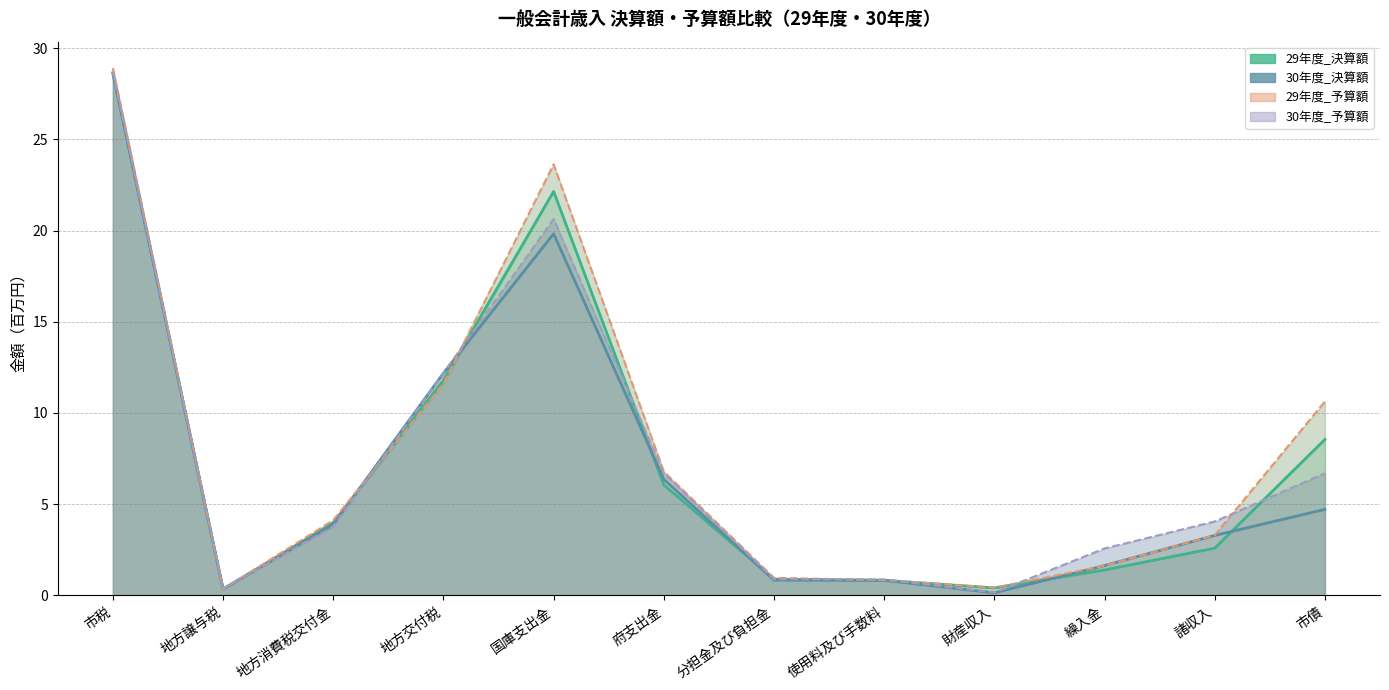

In 29年度_予算額, how many points are lower than both neighbors (excluding endpoints)?

2